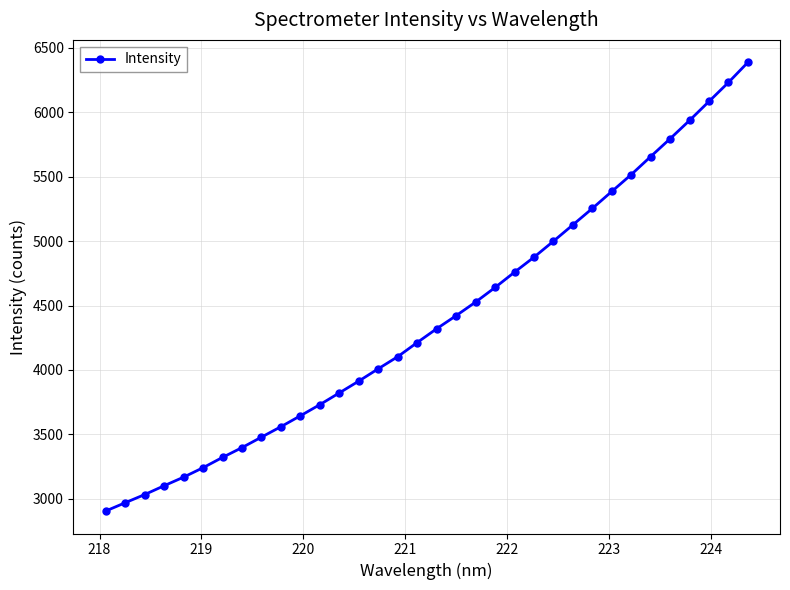

What is the minimum value shown in the chart?

2904.1